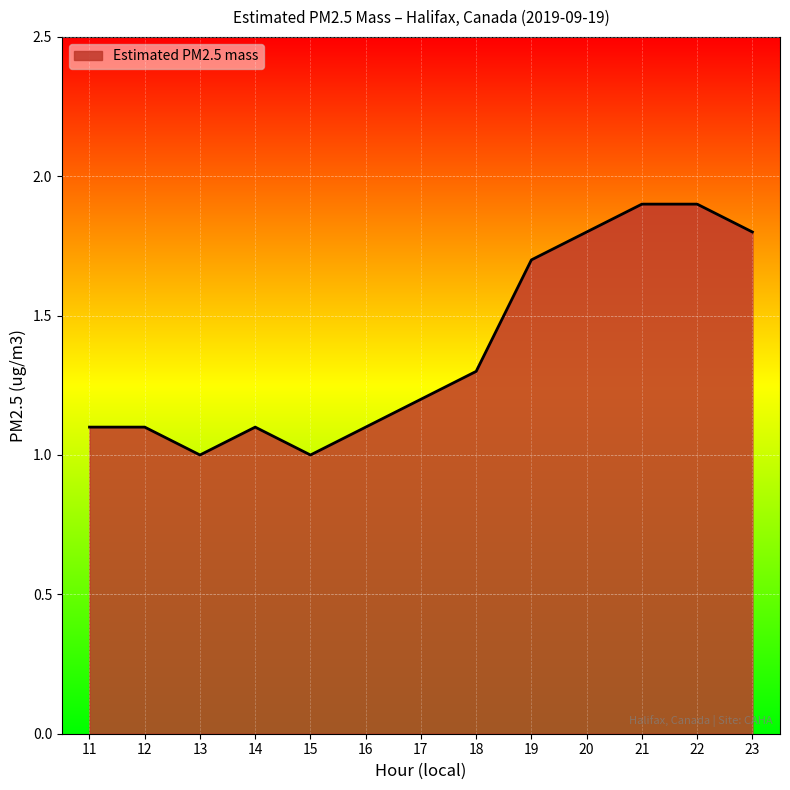

What is the sum of all values?

18.0